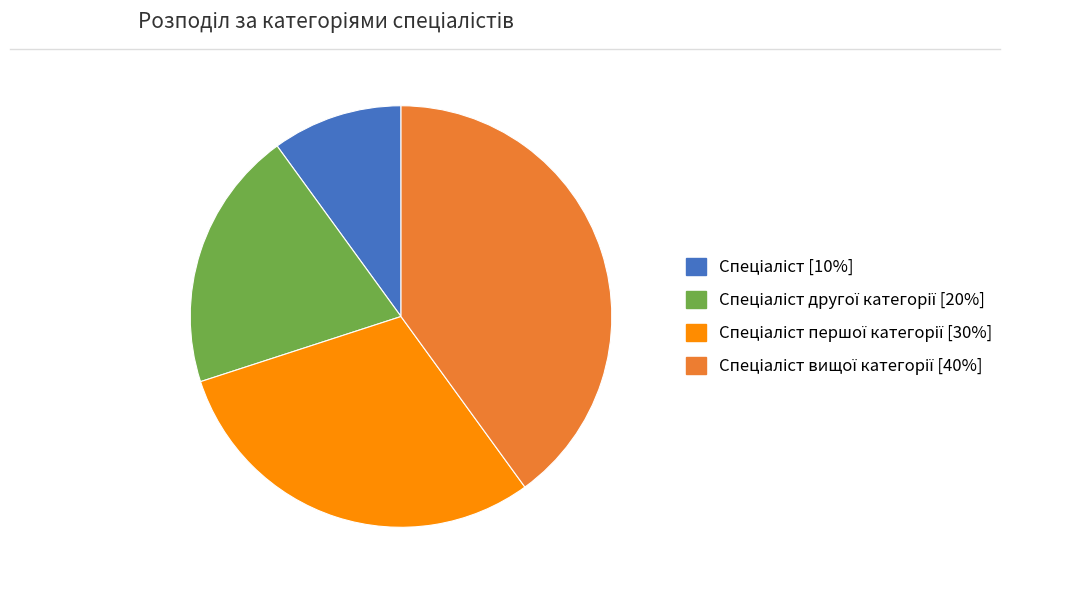

Is there a majority slice in this chart?

No